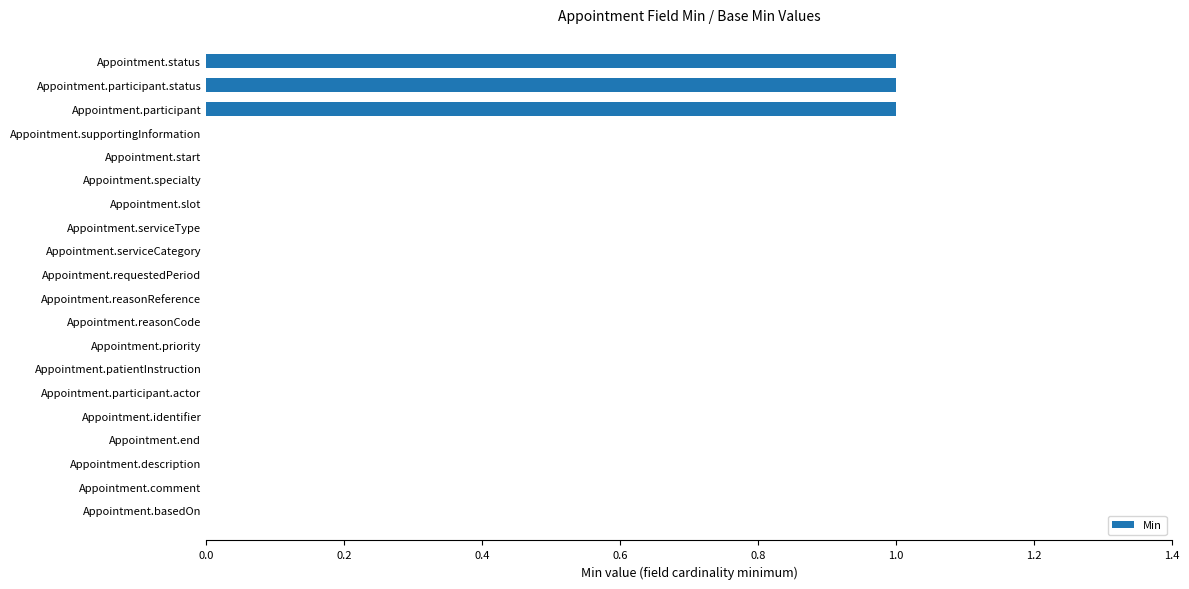

The chart shows a value of 0 at Appointment.identifier. True or false?

True